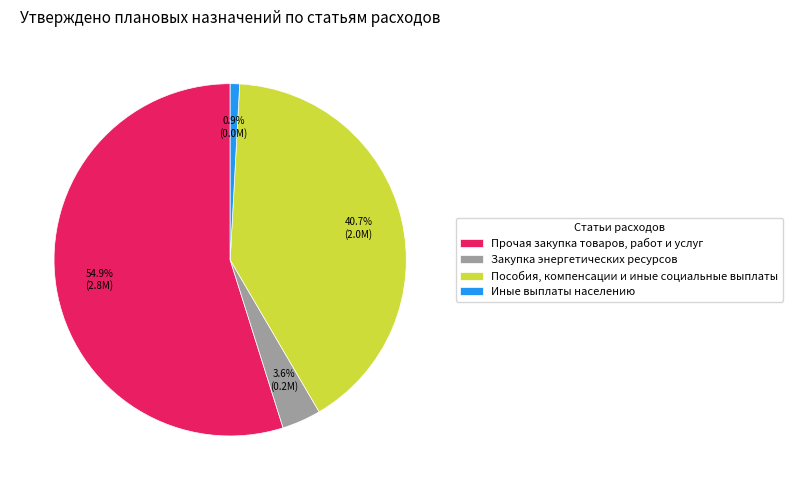

Is it true that Иные выплаты населению is 11% of the pie?

False